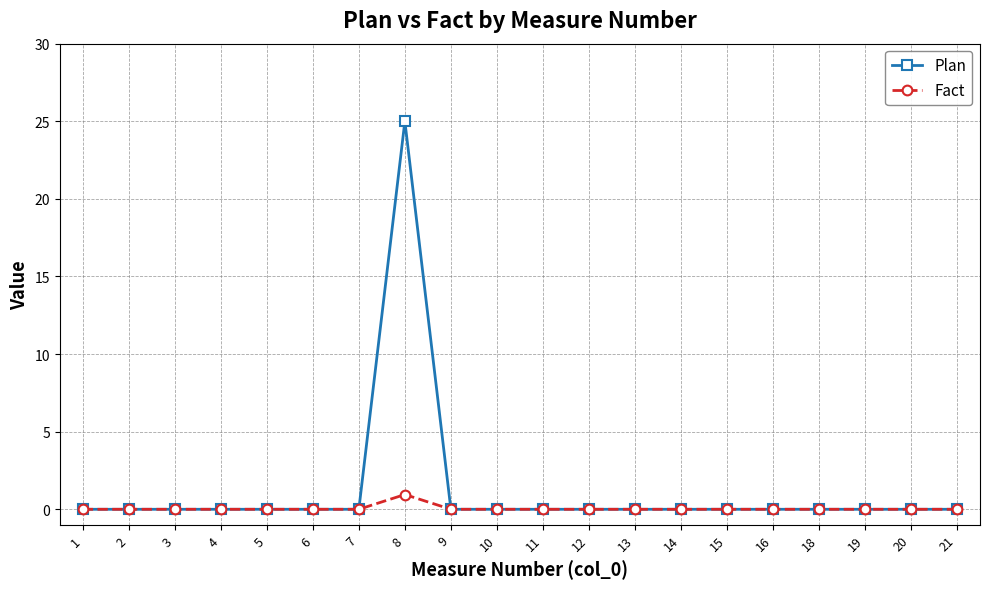

Rank the series by their maximum value, from highest to lowest.

Plan, Fact